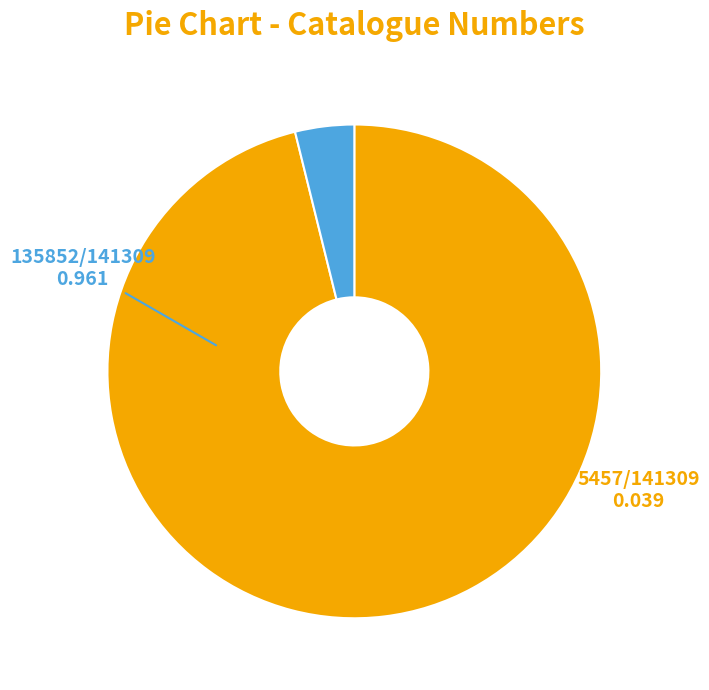

Is there a majority slice in this chart?

Yes